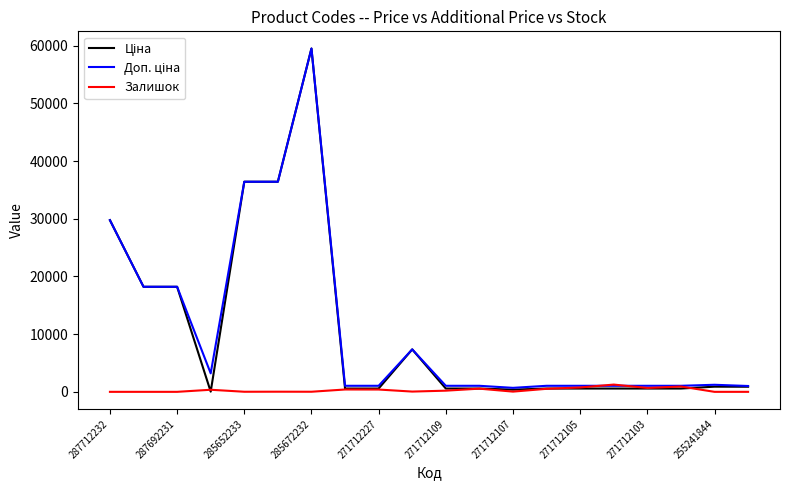

What is the maximum value shown in the chart?

59523.0